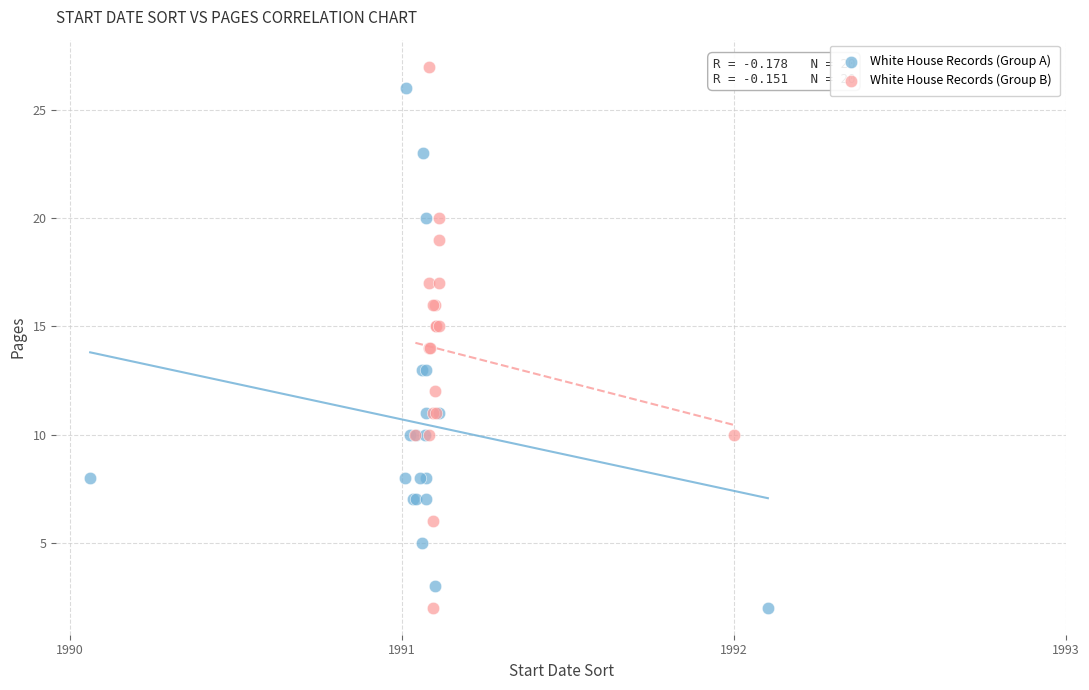

Which series has the widest spread of Y values?

White House Records (Group B)